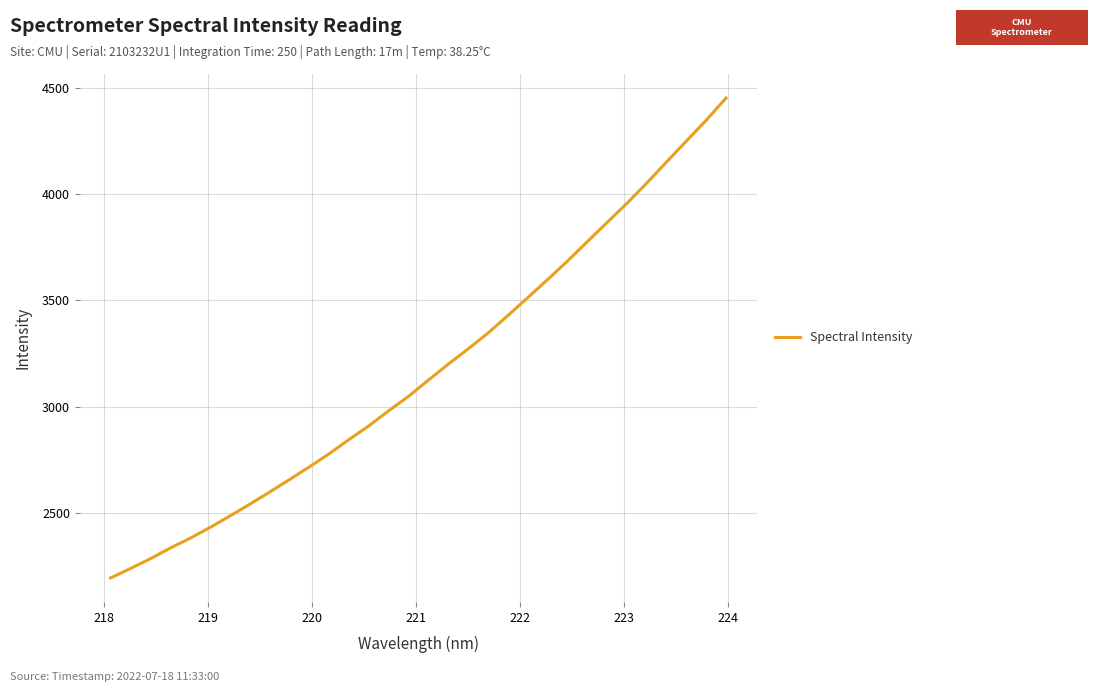

What is the difference between the maximum and minimum values?

2257.8